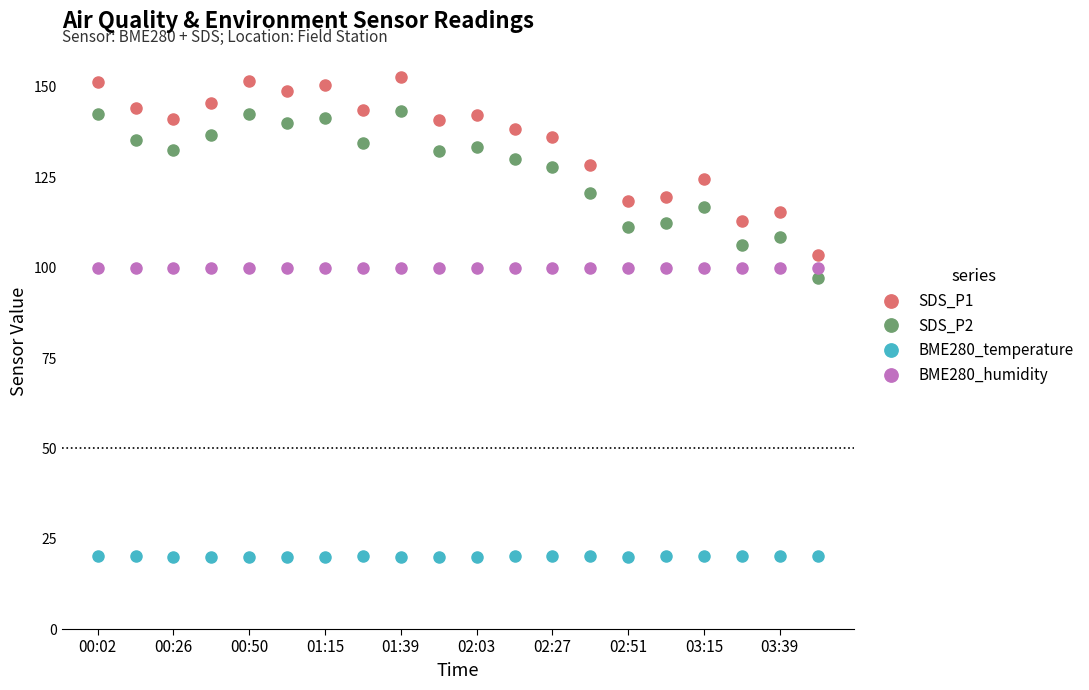

What is the highest value of the SDS_P2 series?

143.4